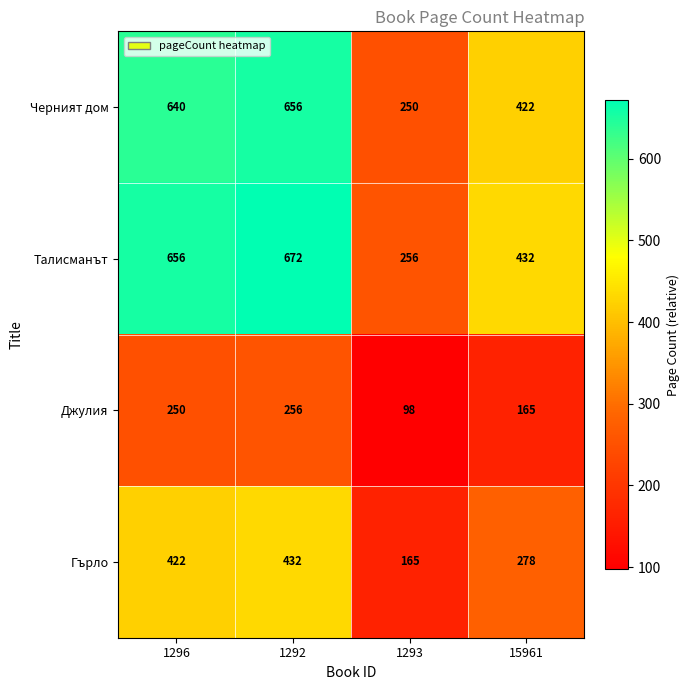

Is the value of Талисманът at 1292 greater than the value of Гърло at 1292?

Yes